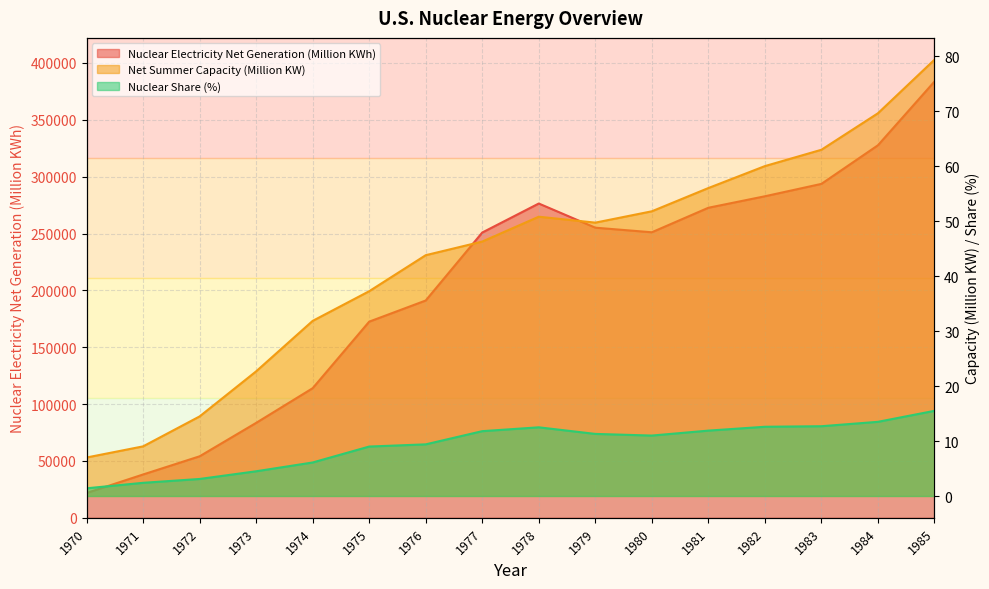

How many data points does each series have?

16